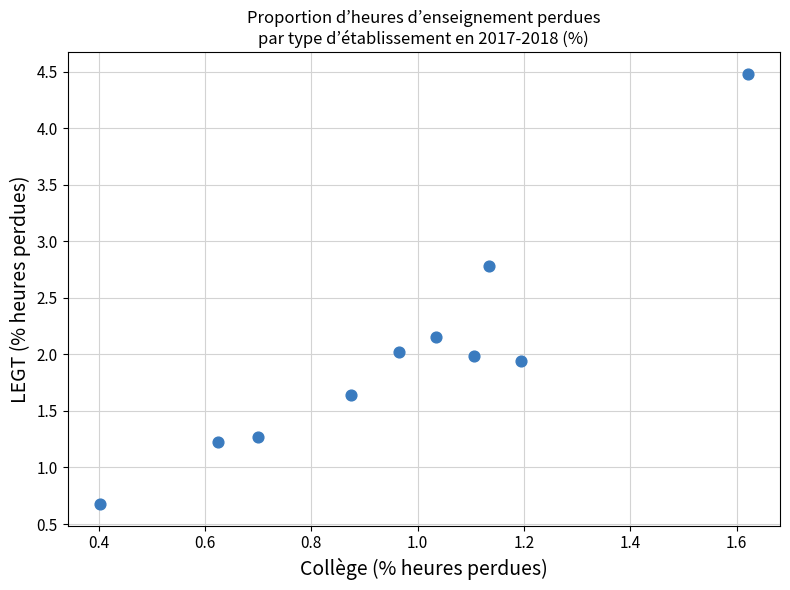

What is the average Y value?

2.0